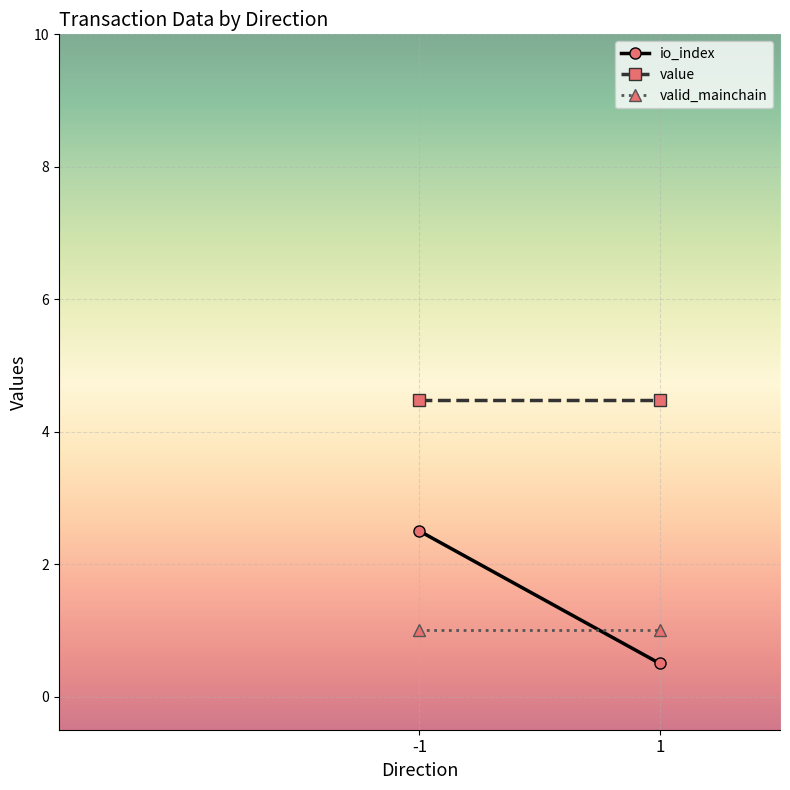

What is the lowest value of the value series?

4.5